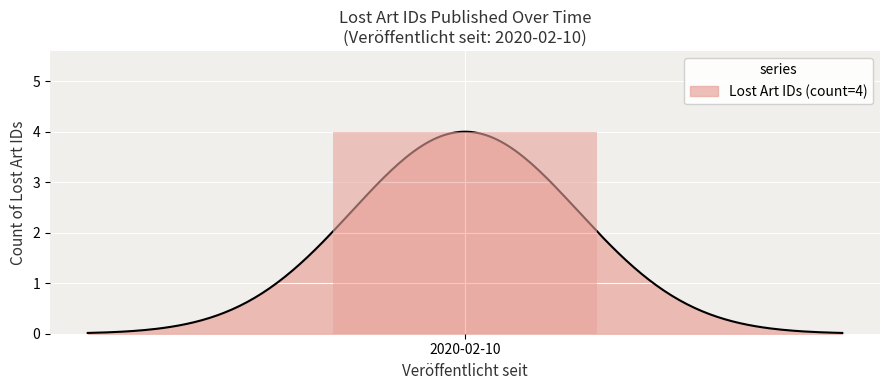

Are the bars grouped side by side (vs. stacked)?

No